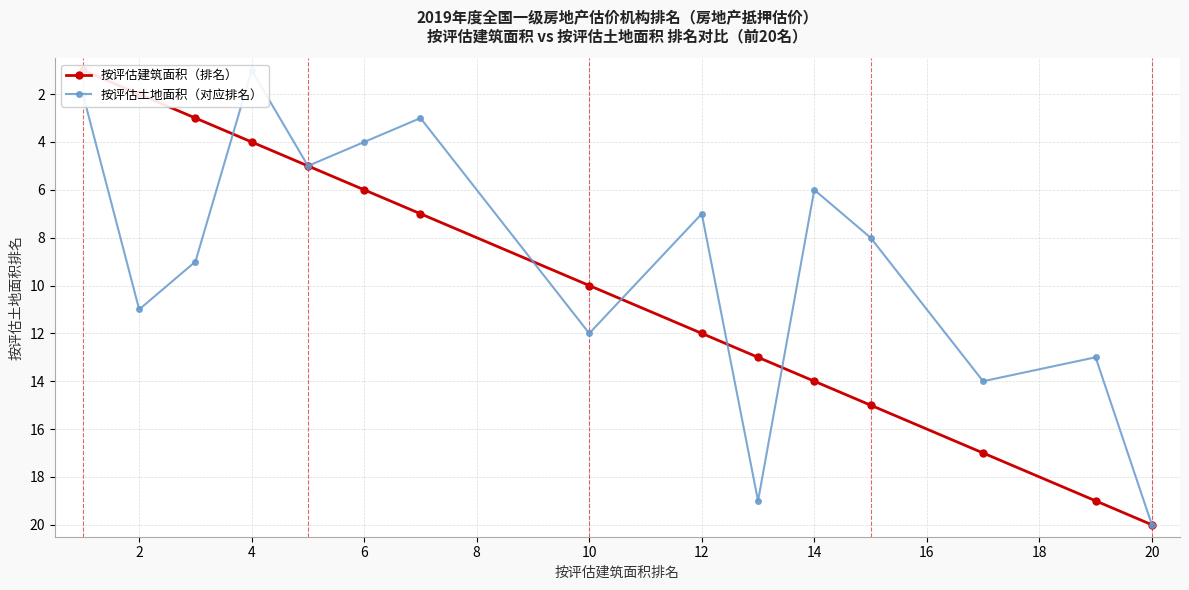

Which has a higher value, 20 or 18?

20